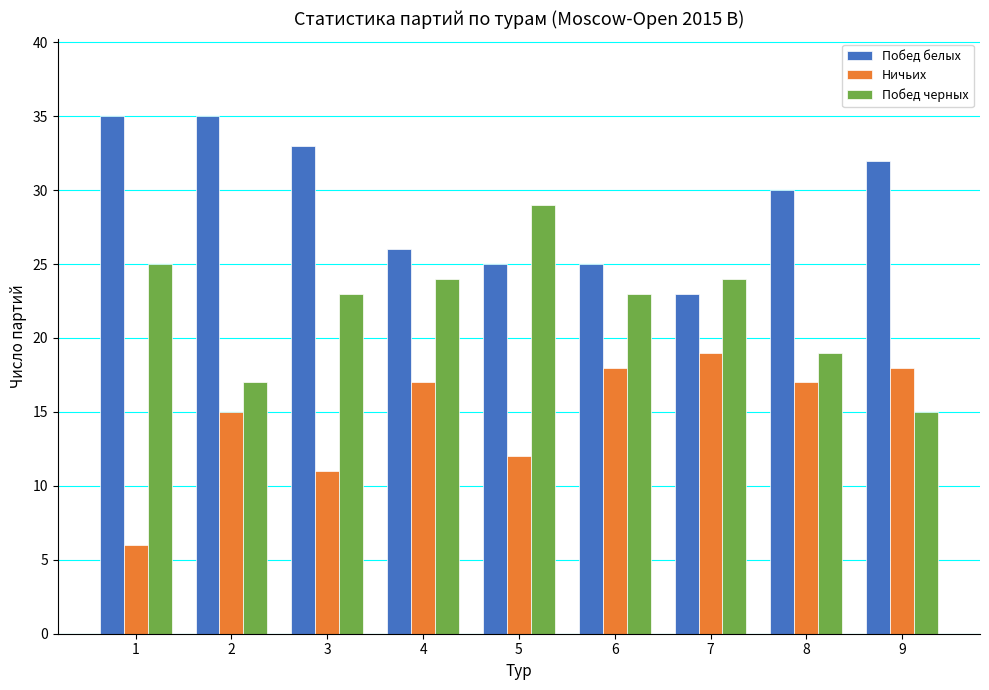

List the series in order of their peak value, lowest first.

Ничьих, Побед черных, Побед белых